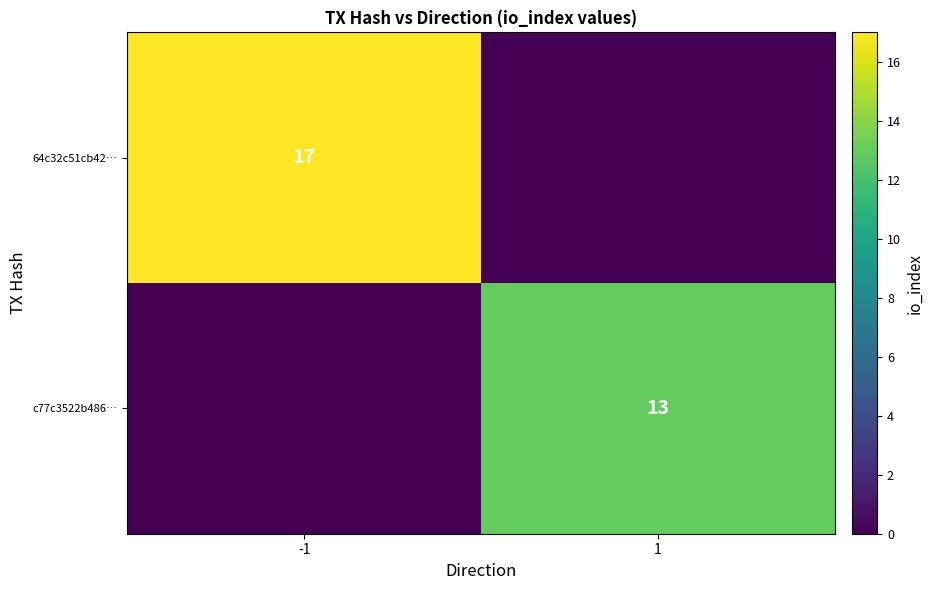

The 64c32c51cb42… series shows 11 at -1. True or false?

False